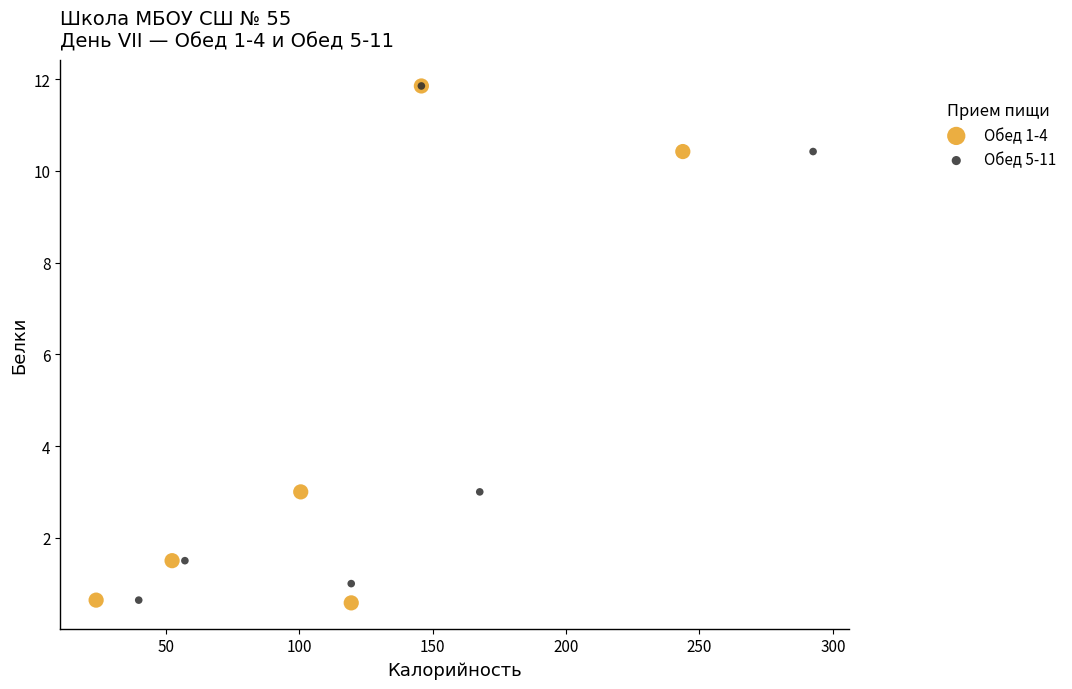

Which series has the widest spread of Y values?

Обед 1-4